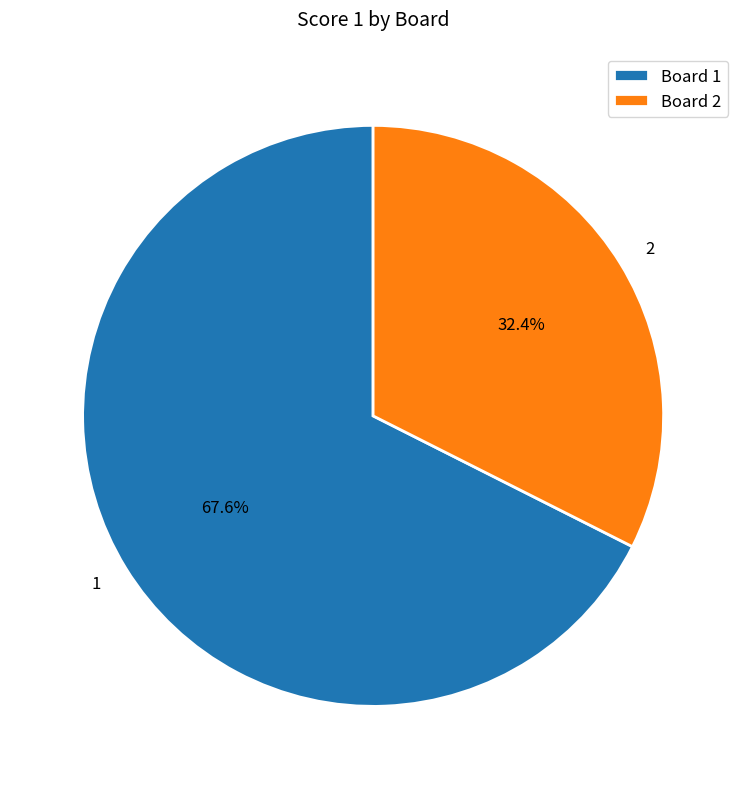

Is there a majority slice in this chart?

Yes